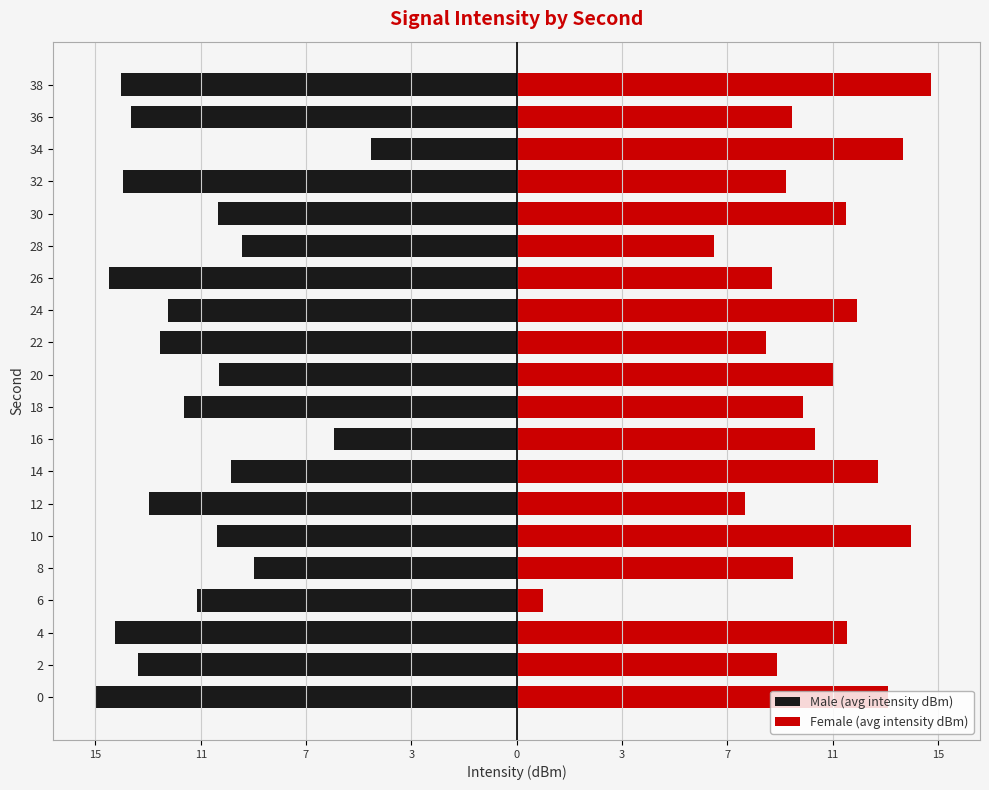

How many data points in Female (avg intensity dBm) are above 10?

13